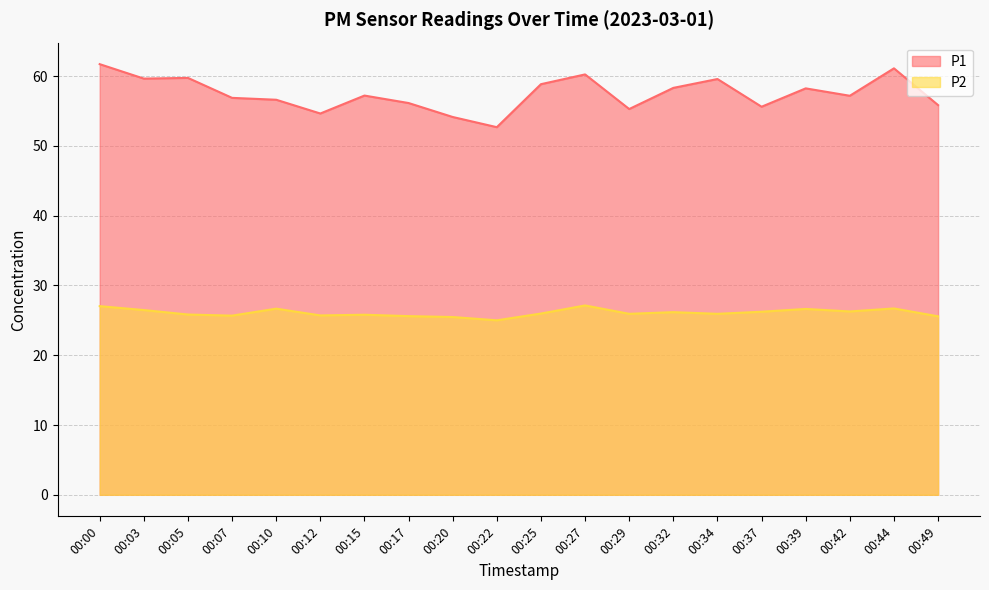

List the series in order of their overall mean, highest first.

P1, P2